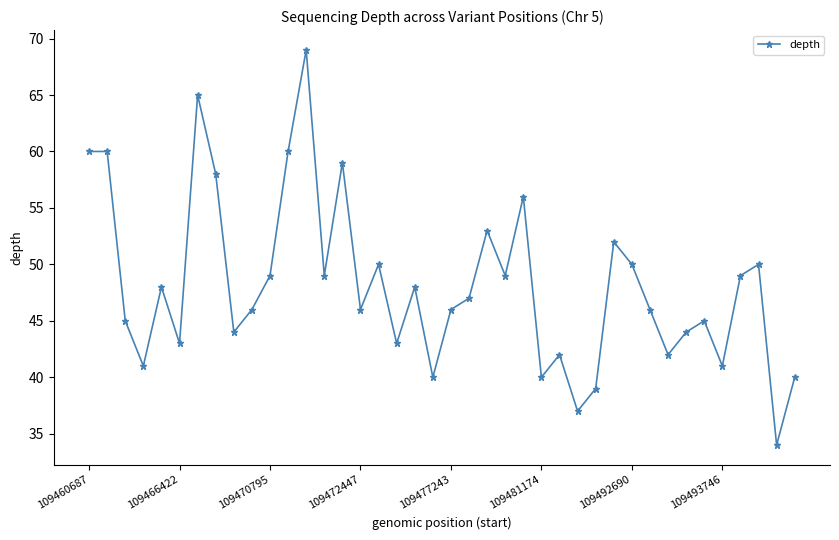

What is the greatest value displayed?

69